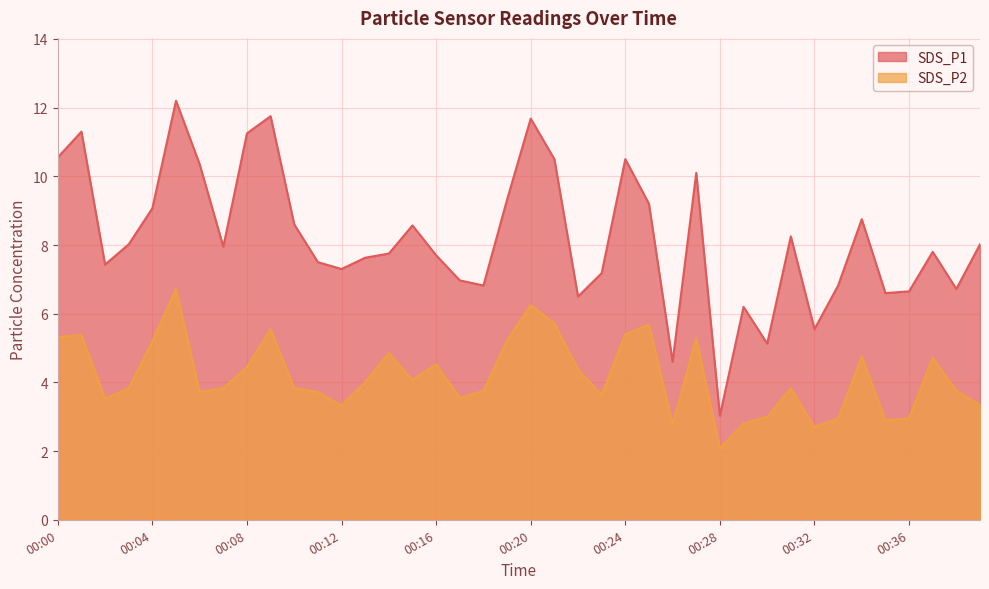

What is the lowest value of the SDS_P1 series?

3.0